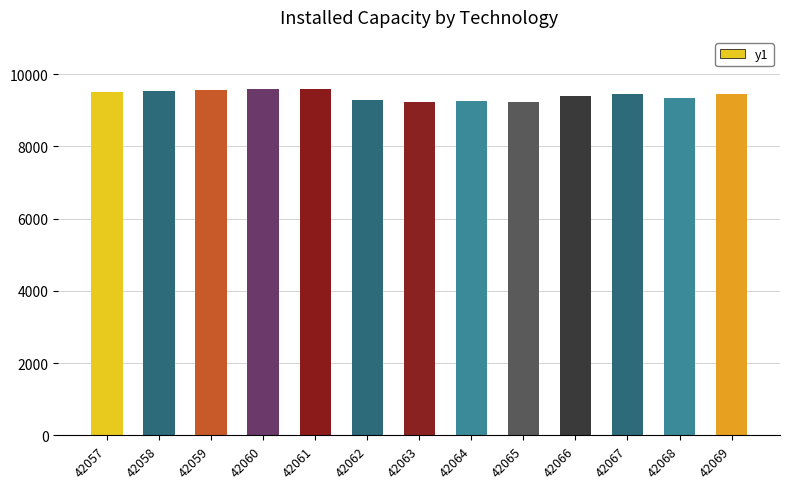

What is the greatest value displayed?

9592